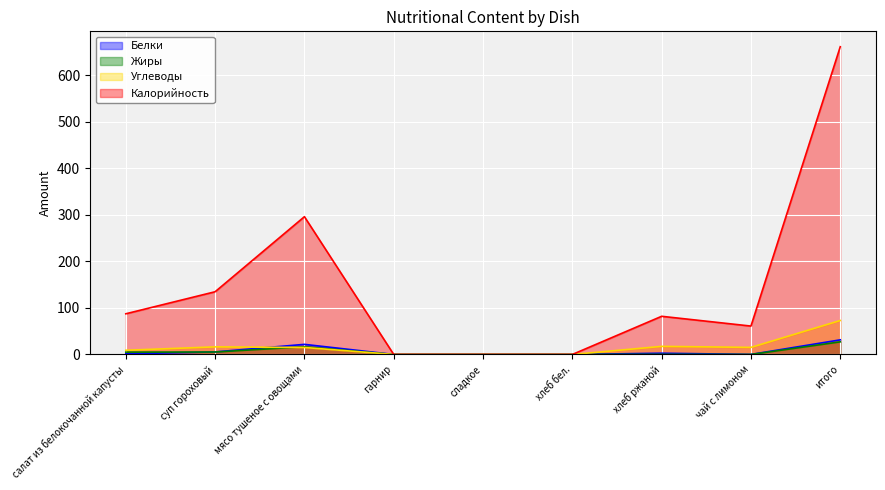

Which series has the largest range (max minus min)?

Калорийность